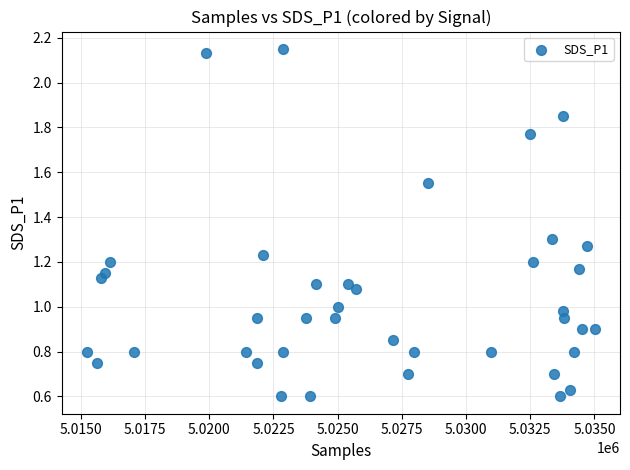

What is the range of X values (max minus min)?

19763.0